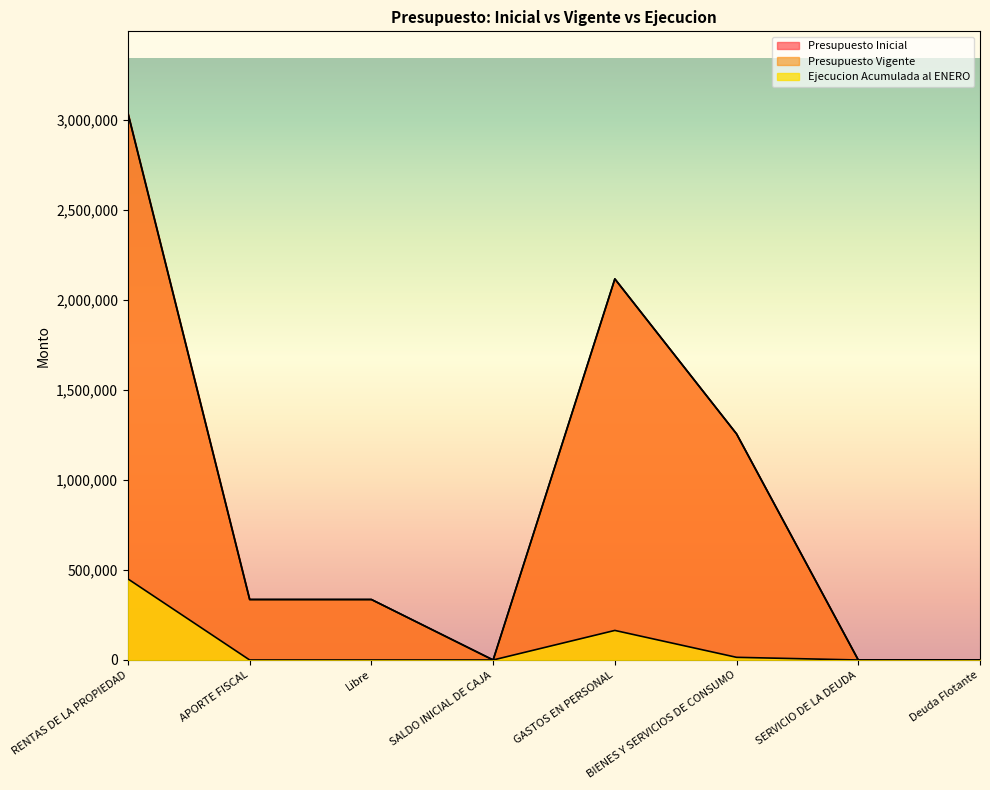

How many values in the Ejecucion Acumulada al ENERO series exceed 0?

3